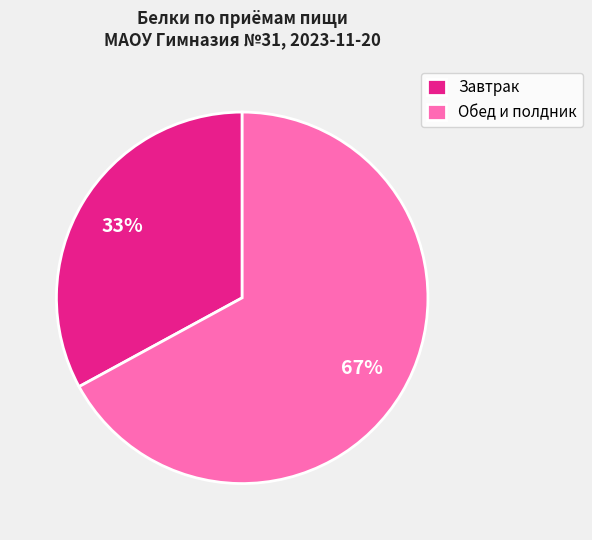

Which slice is the smallest?

Завтрак